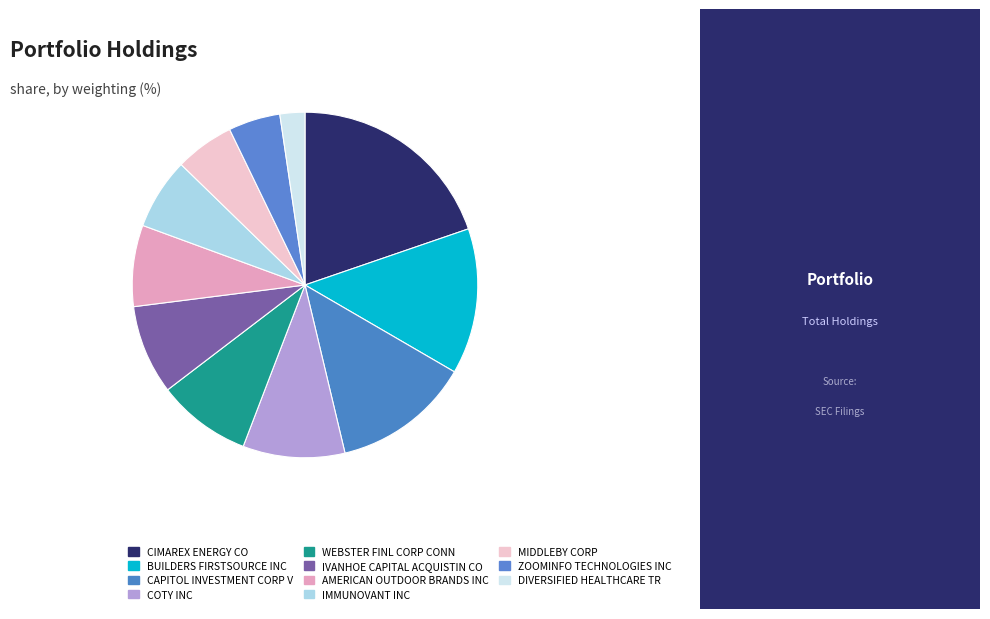

Does any single category account for the majority?

No